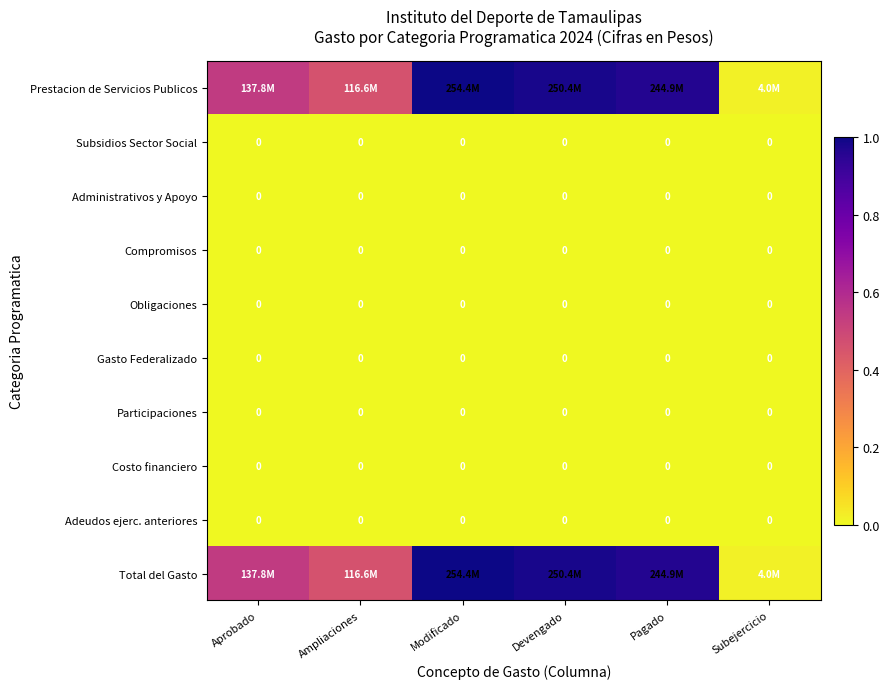

At how many categories does at least one series exceed 0?

6